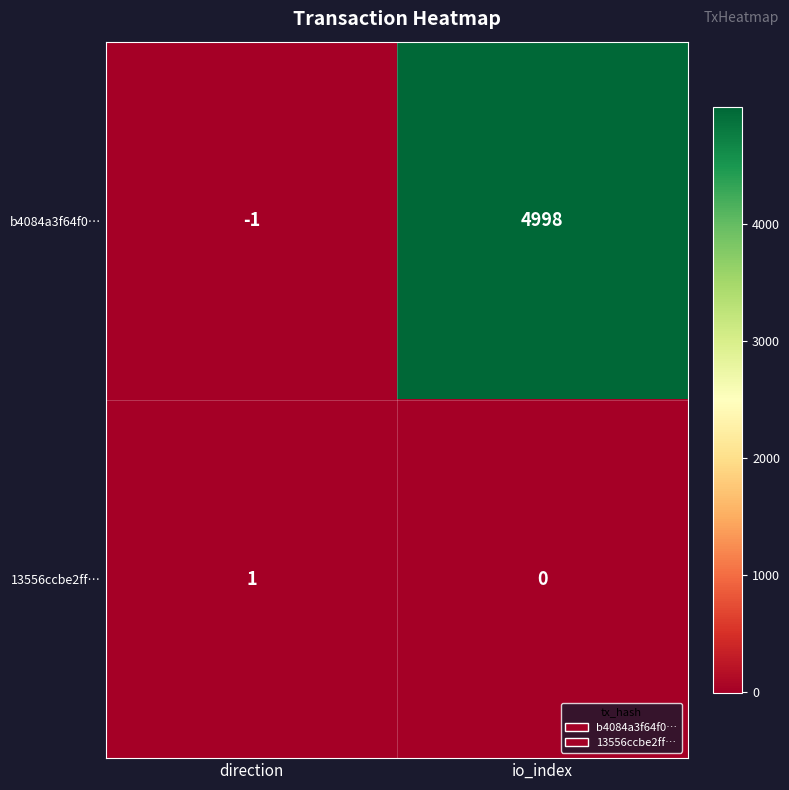

What is the total value across all series at io_index?

4998